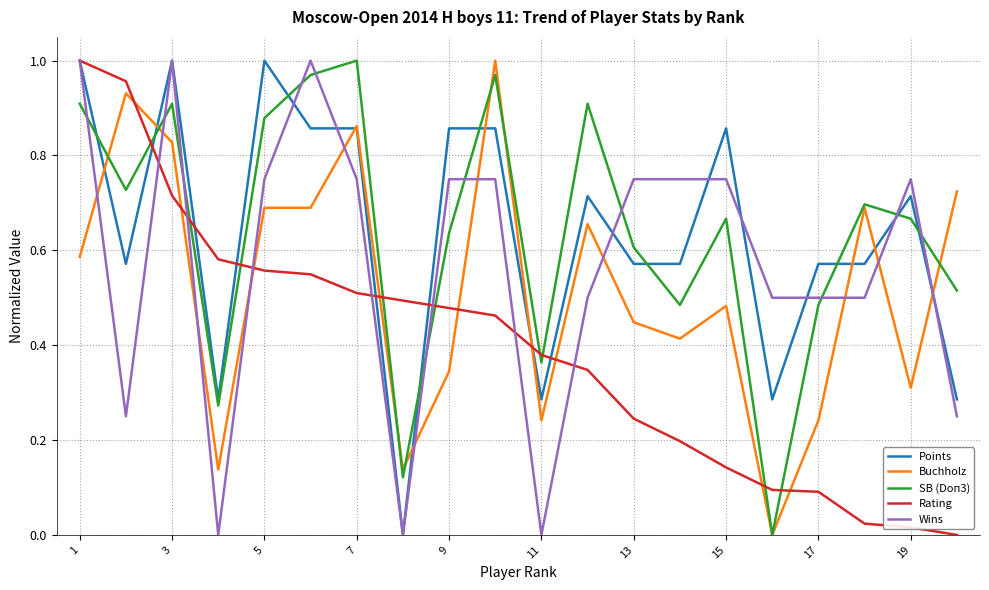

How many values in the Rating series exceed 0?

19